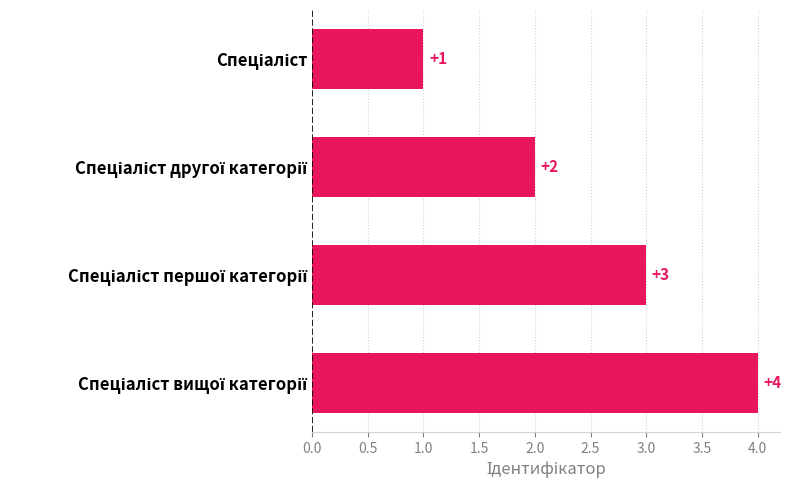

What is the value of the 1st bar from the top?

1